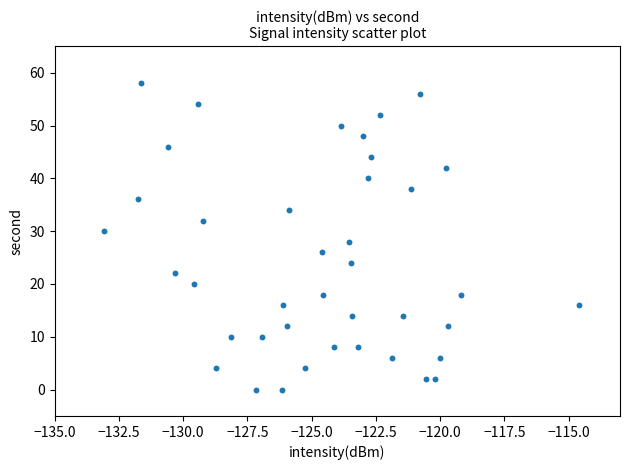

What is the range of Y values (max minus min)?

58